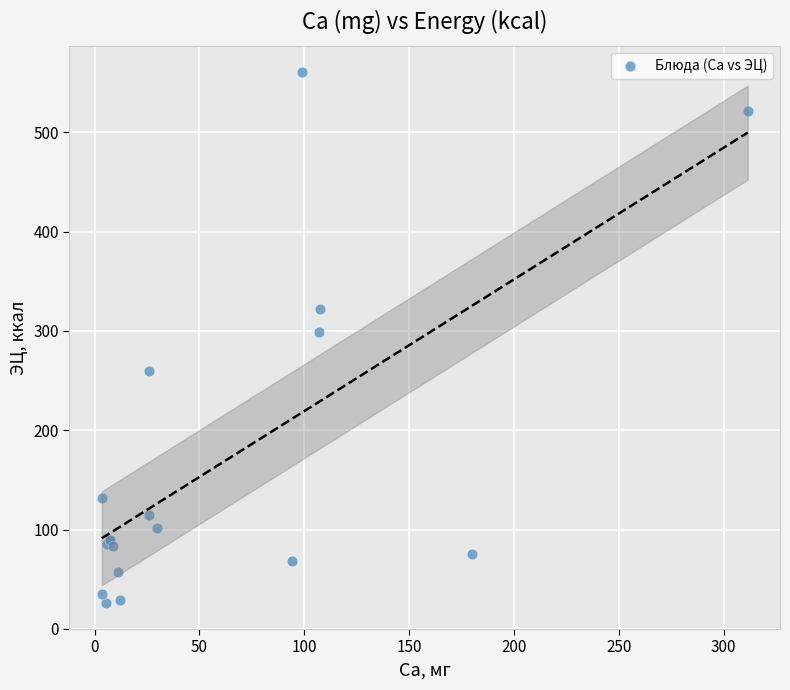

What Y value in the scatter plot is closest to 293?

299.0